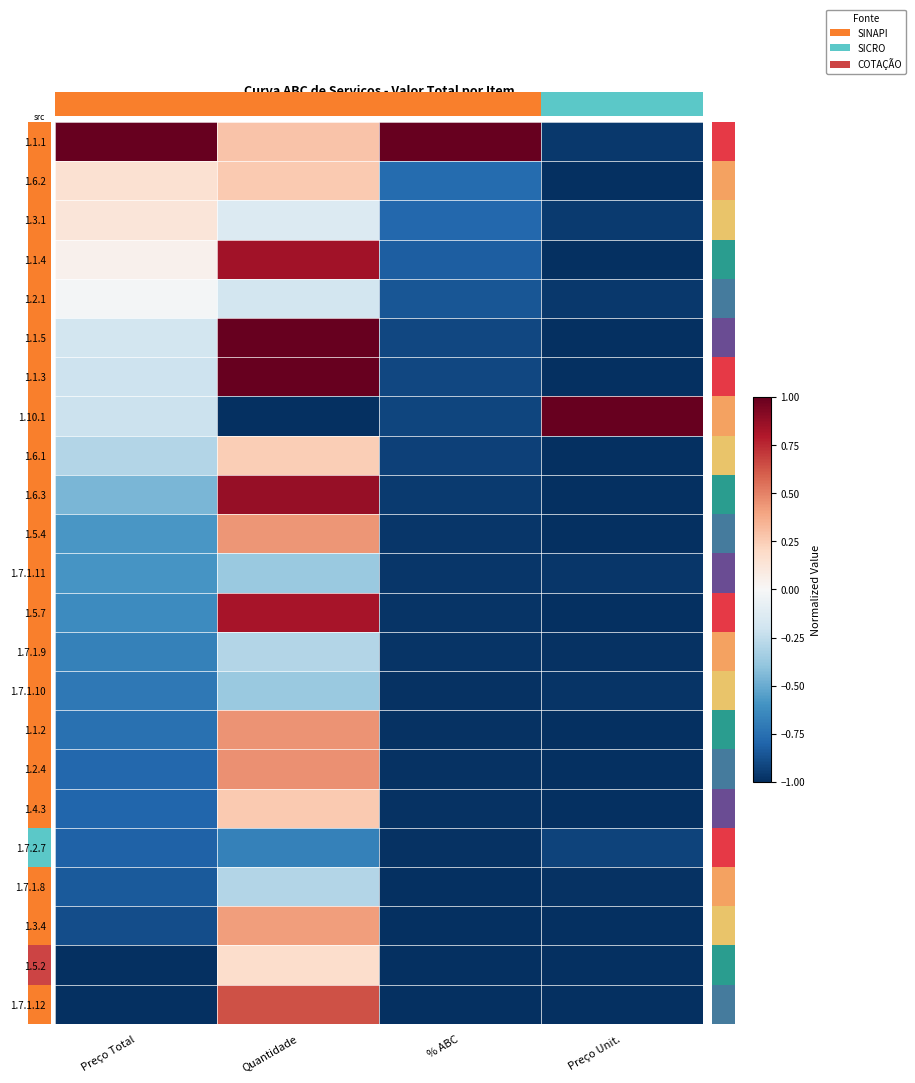

Count the number of data series in this chart.

23